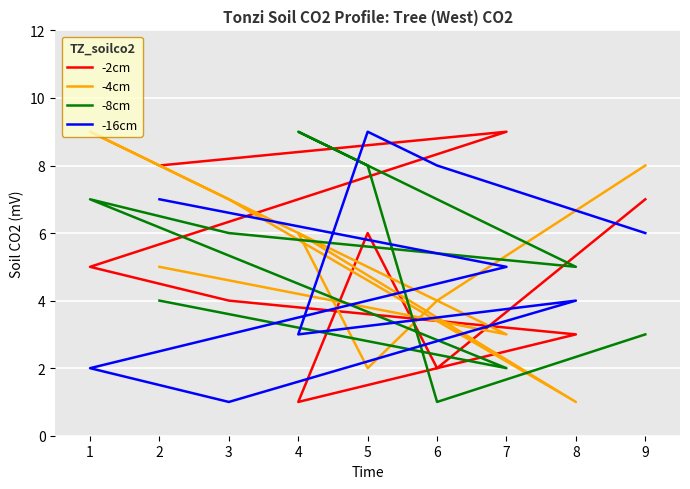

True or false: -2cm has more than 1 interior local peaks.

True